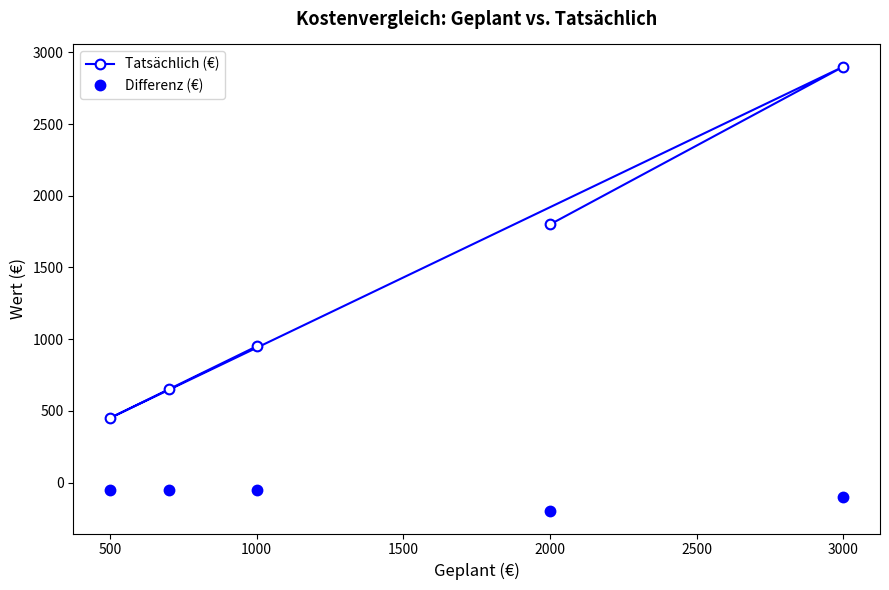

How many Differenz (€) values are between -100 and -50?

4